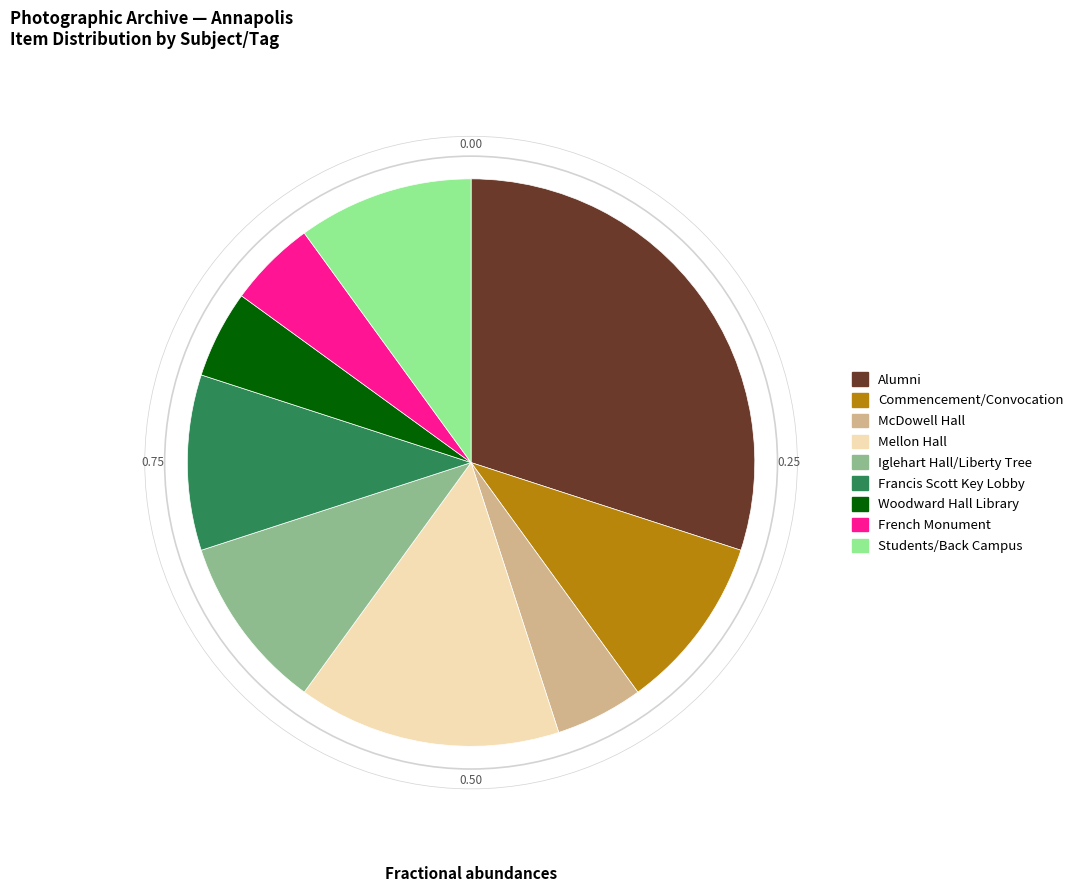

What is the ratio of the value at Francis Scott Key Lobby to the value at Students/Back Campus?

1.0